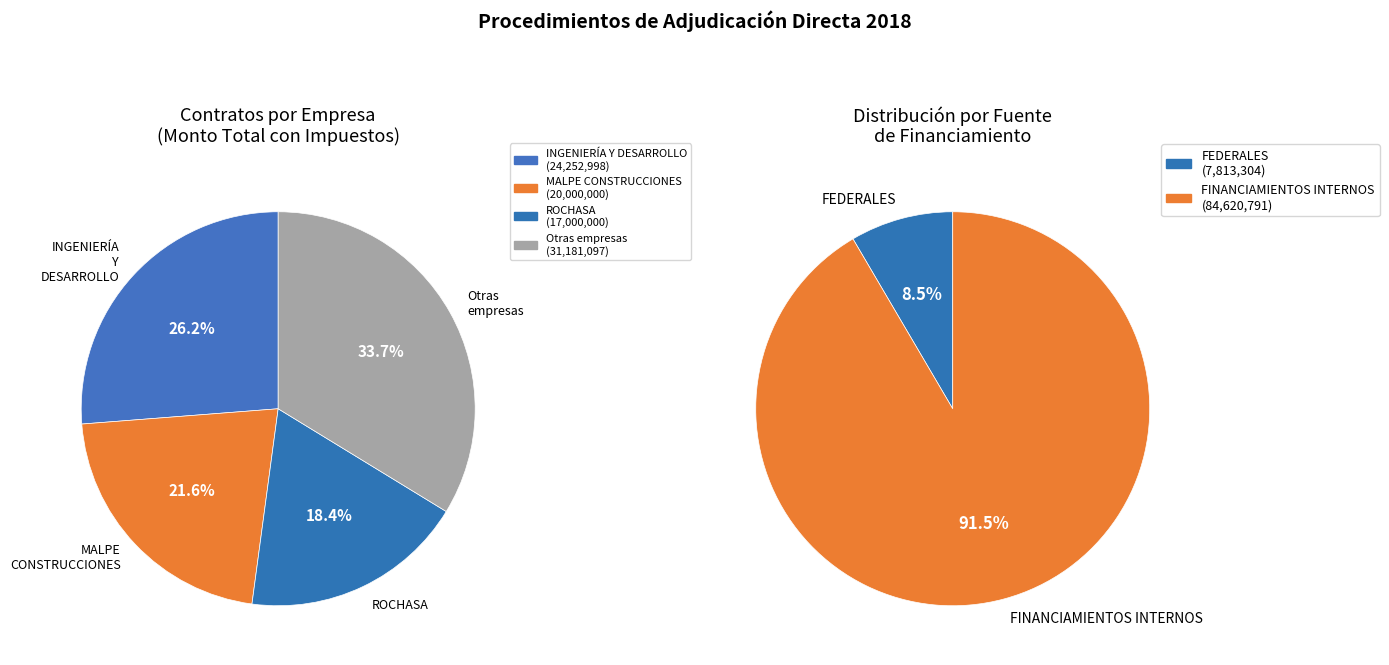

What percentage is the ROCHASA slice, to the nearest percent?

18%